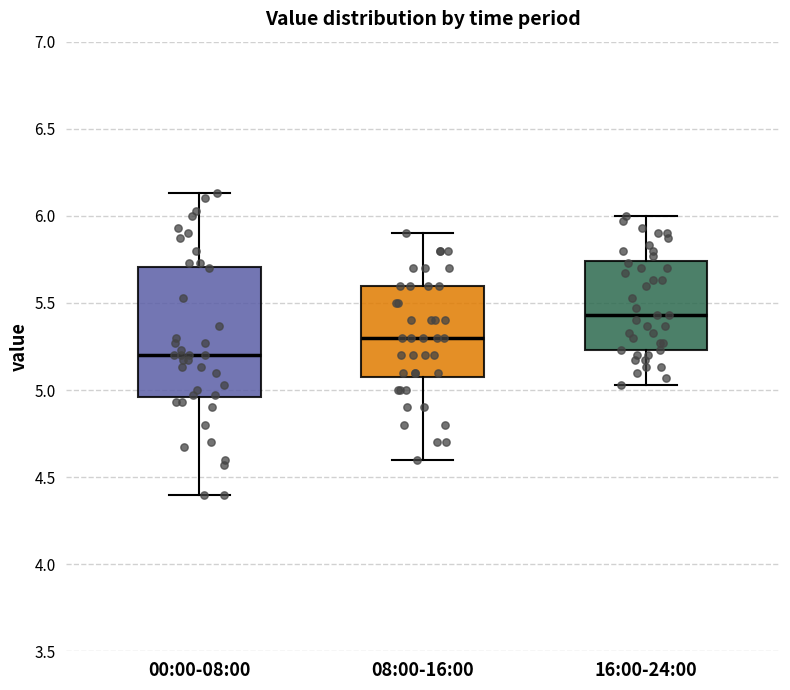

Reading left to right, transcribe this box plot: for each box, give where its median line is, the range the box spans, and where its two whiskers end, as read against the y-axis. The values are not printed on the chart, so give them approximately, as read against the axis.

00:00-08:00: median 5.20, box 4.95 to 5.70, whiskers 4.40 to 6.15
08:00-16:00: median 5.30, box 5.10 to 5.60, whiskers 4.60 to 5.90
16:00-24:00: median 5.45, box 5.25 to 5.75, whiskers 5.05 to 6.00